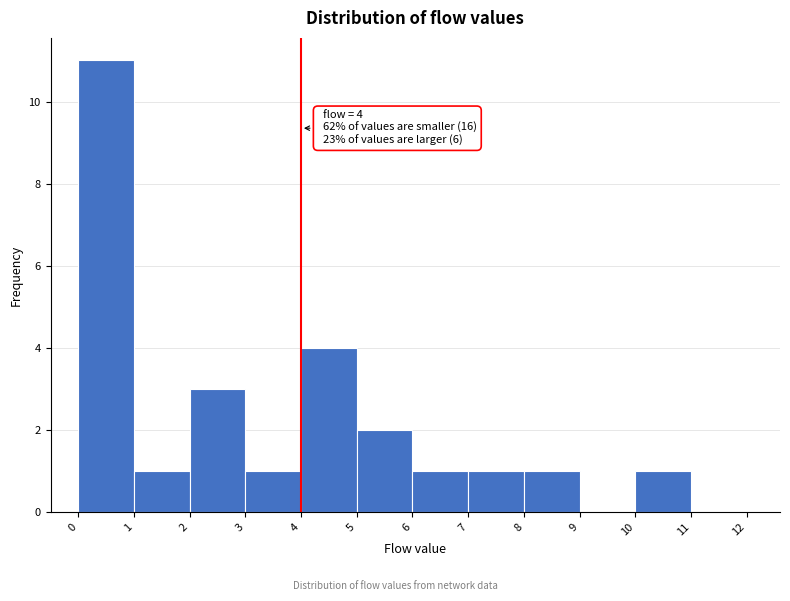

Over which range of the x-axis is the bar tallest?

0 to 1